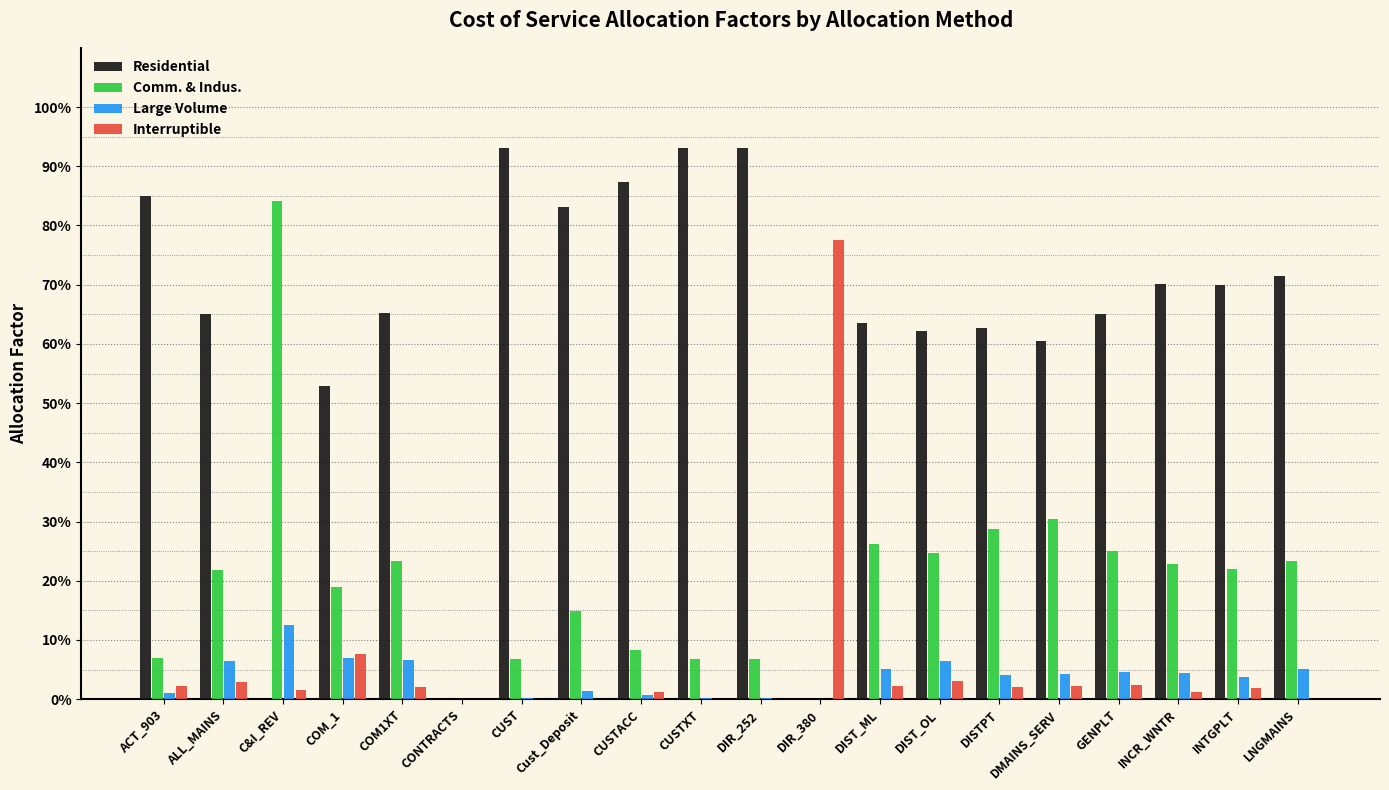

Is the value of Interruptible at INCR_WNTR greater than the value of Comm. & Indus. at DIR_380?

Yes